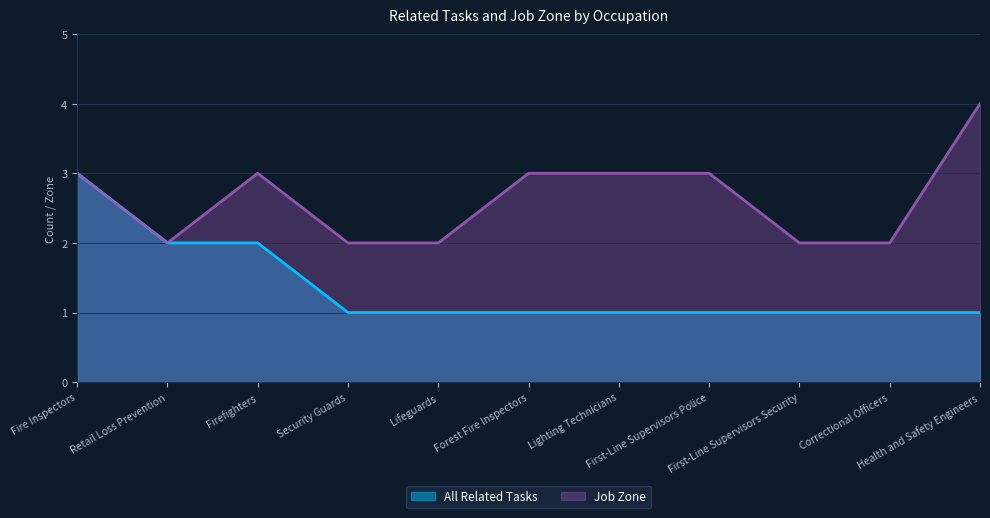

What are all the series names shown in the legend?

All Related Tasks, Job Zone